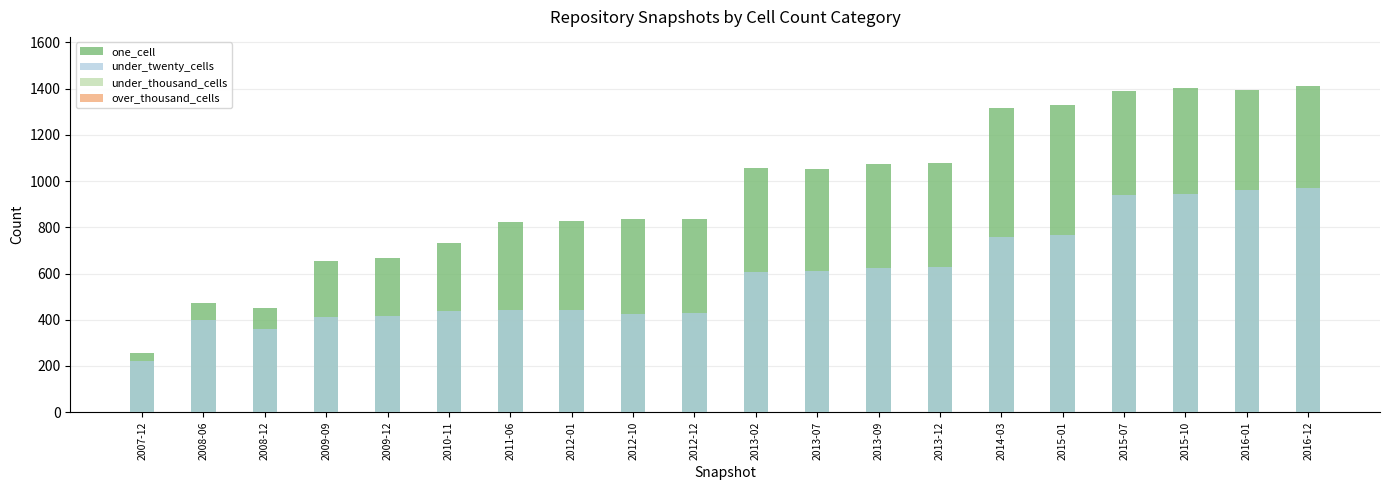

Rank the series at 2015-01 from highest to lowest value.

one_cell, under_twenty_cells, under_thousand_cells, over_thousand_cells